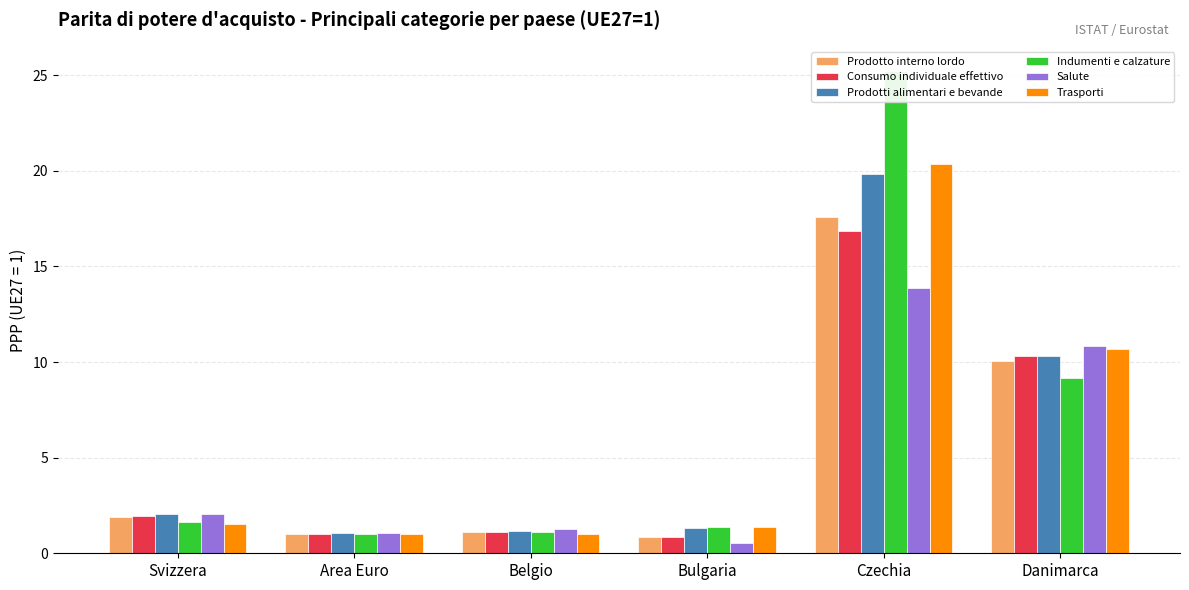

The value of Prodotto interno lordo at Bulgaria is 0.9. True or false?

True